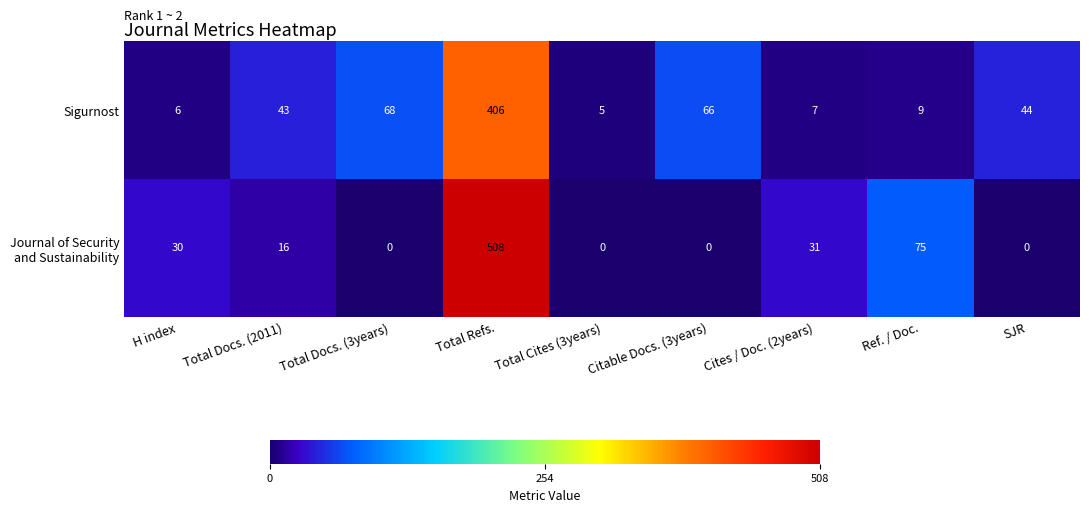

Which category has the highest value in the Sigurnost series?

Total Refs.